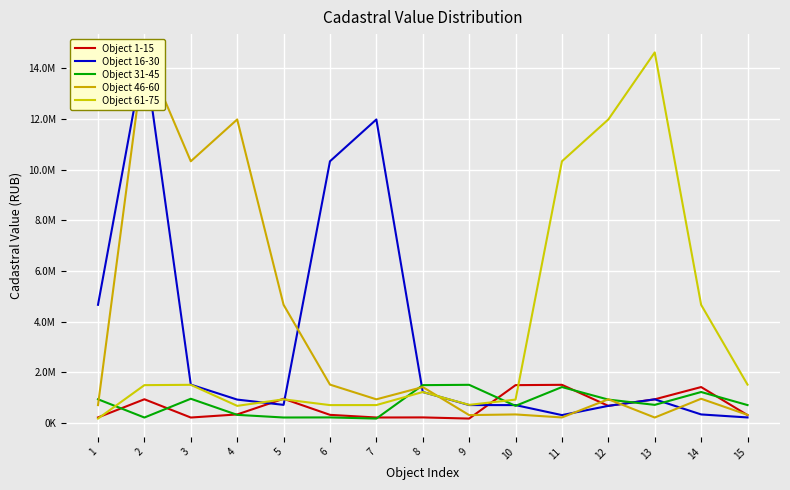

What is the approximate value of Object 1-15 at 11?

1502395.6